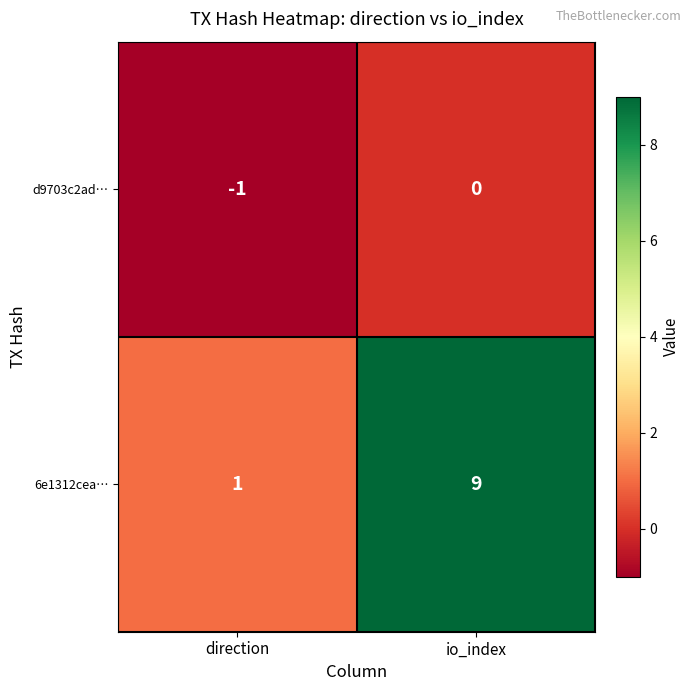

Between direction and io_index, which series saw the biggest shift?

6e1312cea…